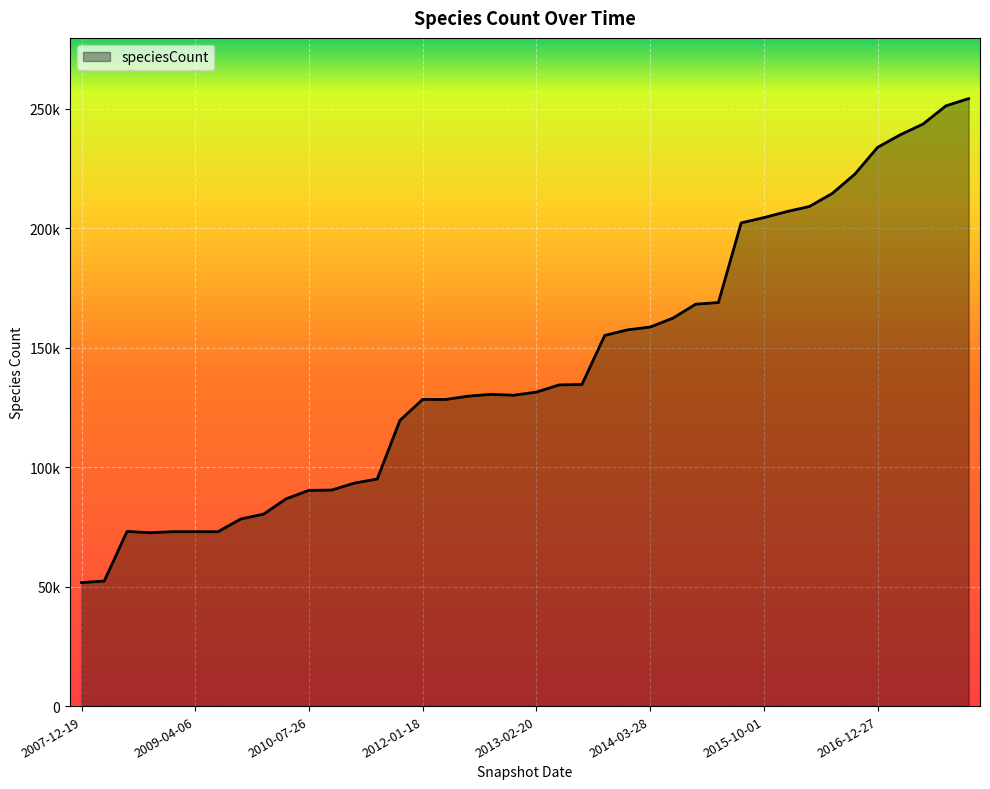

Rank the categories by value from highest to lowest.

2017-12-22, 2017-10-12, 2017-07-24, 2017-04-12, 2016-12-27, 2016-10-07, 2016-07-04, 2016-04-05, 2016-01-04, 2015-10-01, 2015-07-03, 2015-04-09, 2015-01-19, 2014-09-08, 2014-03-28, 2013-12-20, 2013-09-10, 2013-07-09, 2013-05-21, 2013-02-20, 2012-10-31, 2012-12-11, 2012-07-13, 2012-01-18, 2012-03-26, 2011-09-05, 2011-06-10, 2011-02-21, 2010-11-17, 2010-07-26, 2010-04-01, 2009-12-16, 2009-09-25, 2008-06-27, 2009-04-06, 2009-06-17, 2008-12-17, 2008-10-10, 2008-04-01, 2007-12-19